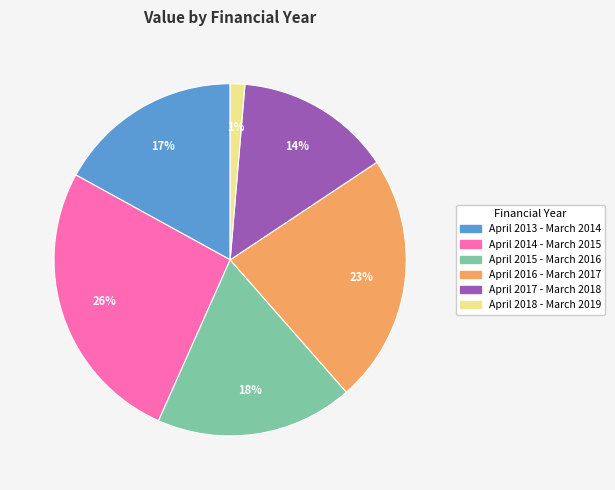

To the nearest percent, what is the average slice percentage?

17%